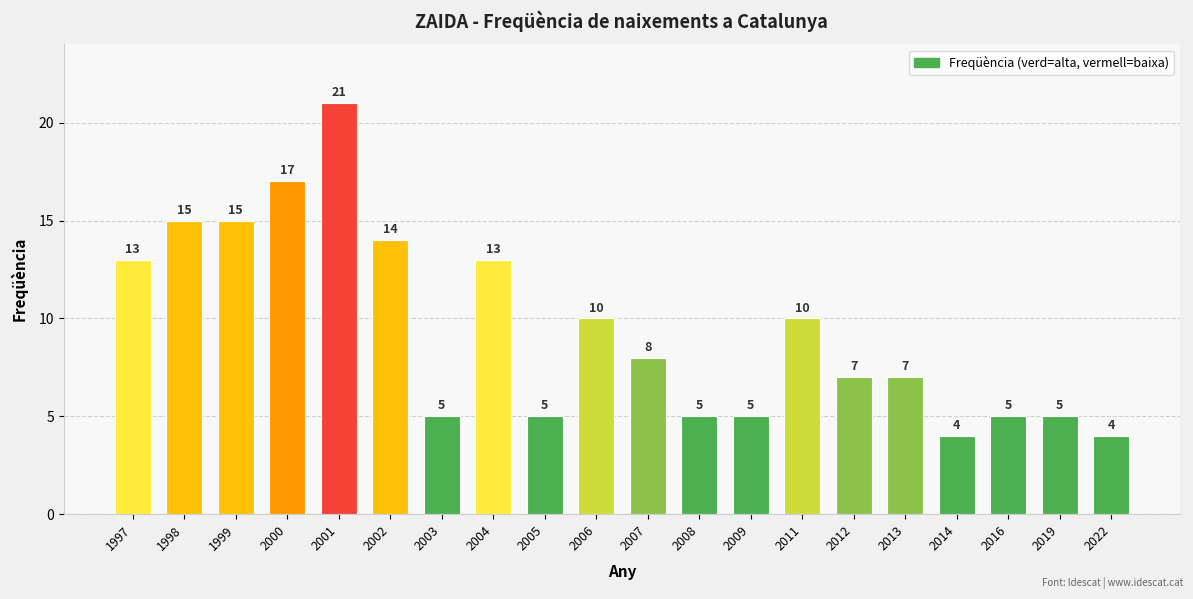

The chart shows a value of 13 at 1997. True or false?

True